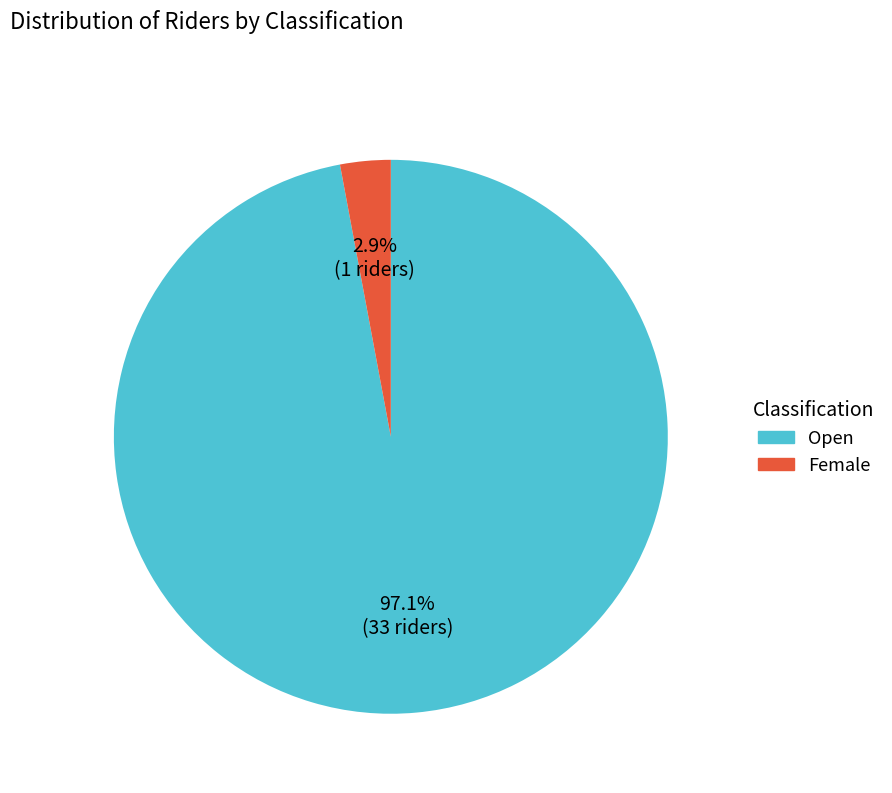

Which slice is the largest?

Open